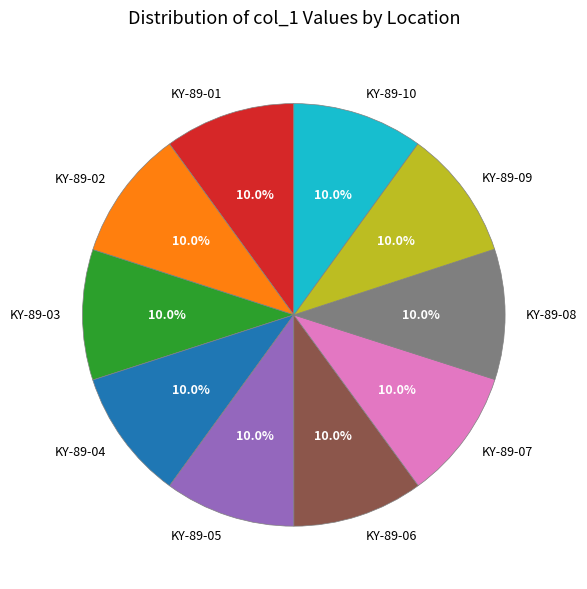

Count the number of slices in the pie.

10